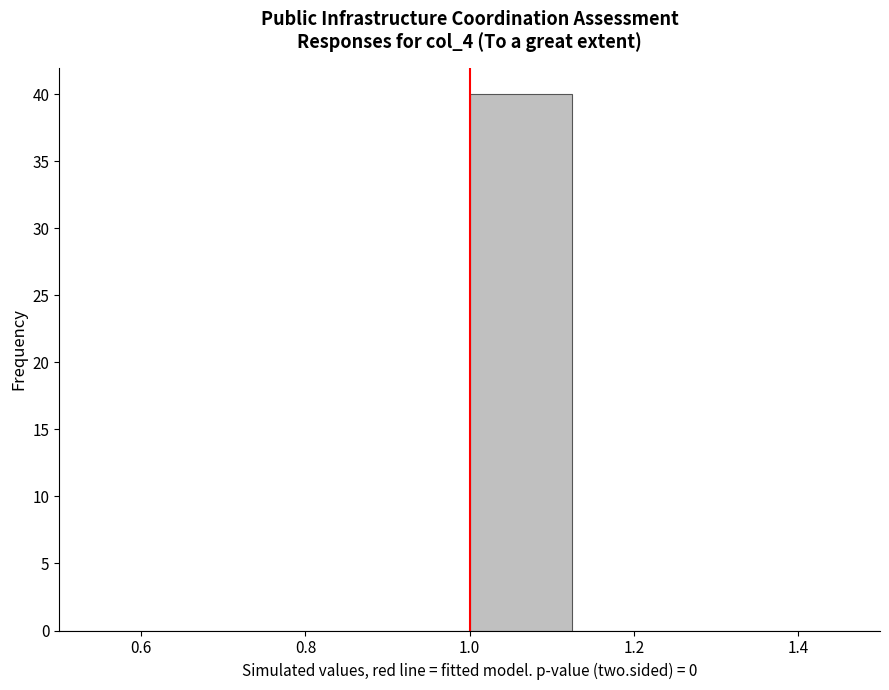

What is the height of the bar covering 1.000 to 1.125 on the x-axis? Neither the bar edges nor the heights are printed on the chart, so give them approximately, as read against the axes.

40